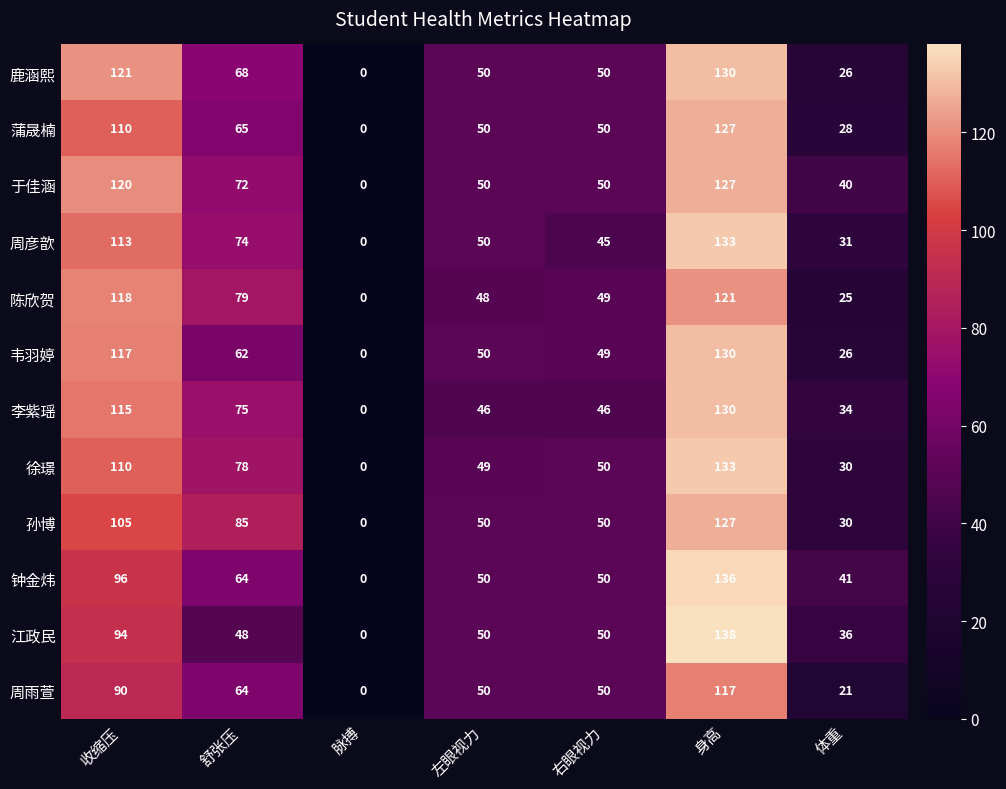

What value does the 孙博 series have at 身高, to the nearest 50?

150